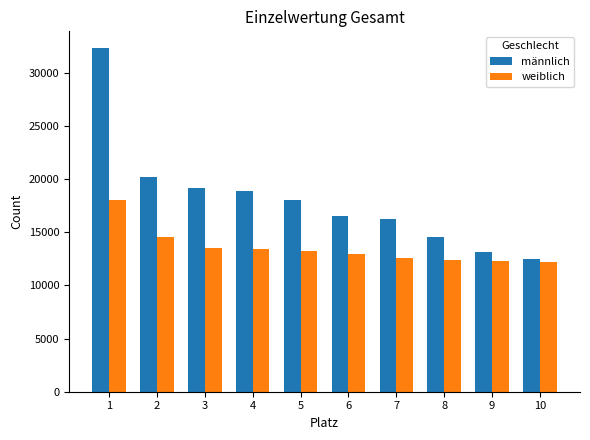

Is it true that weiblich equals 12550 at 7?

True